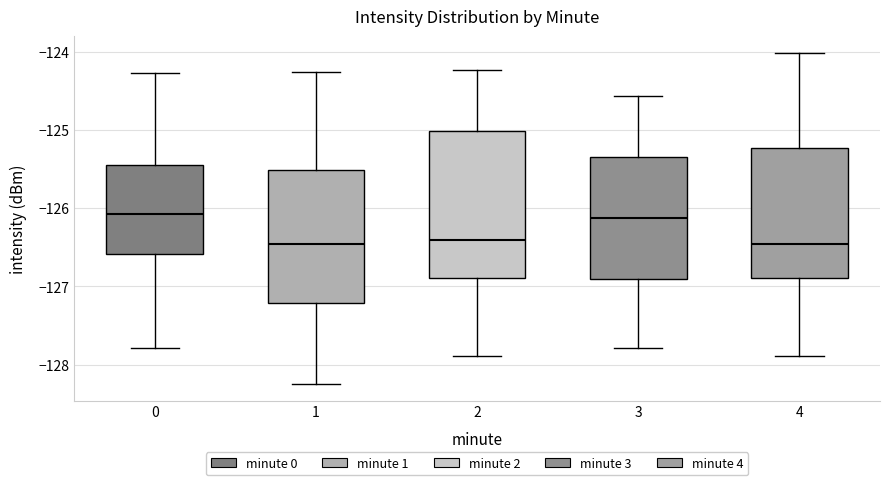

Where does the upper whisker of the box at x = 0 end on the y-axis? The values are not printed on the chart, so give them approximately, as read against the axis.

-124.3